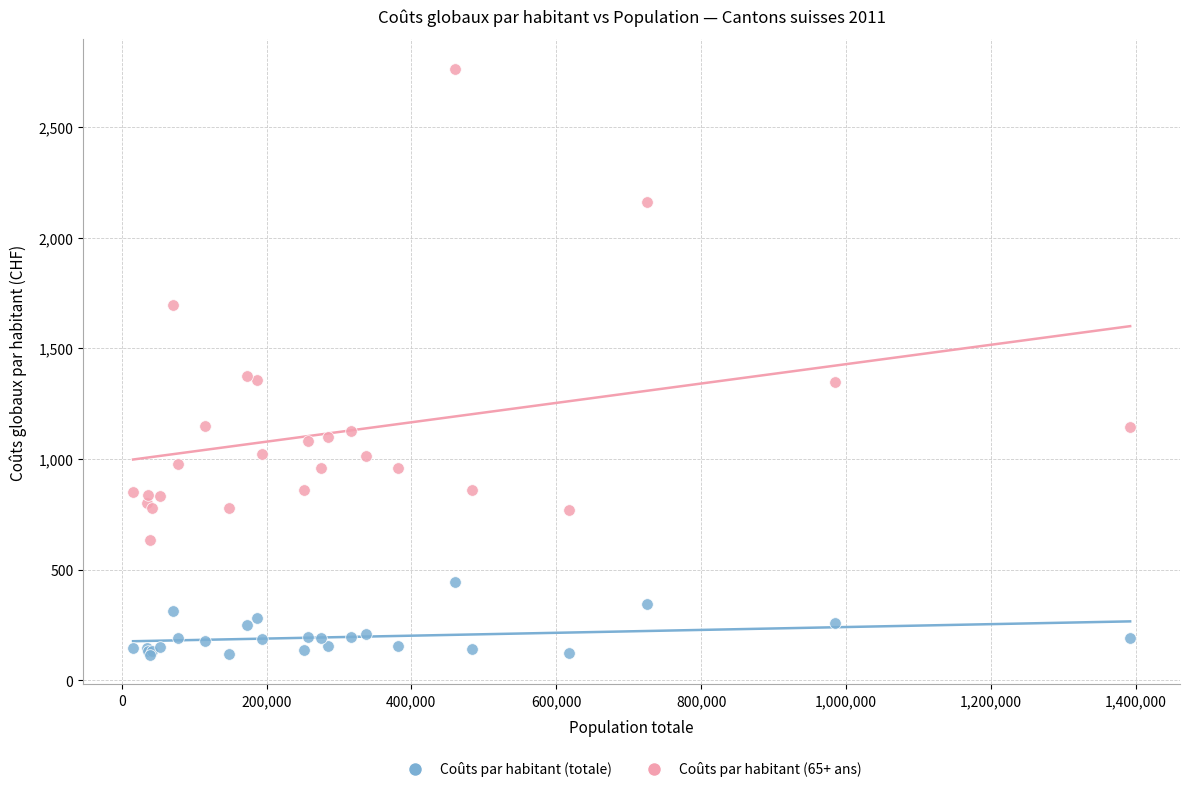

Which series reaches the minimum Y coordinate?

Coûts par habitant (totale)